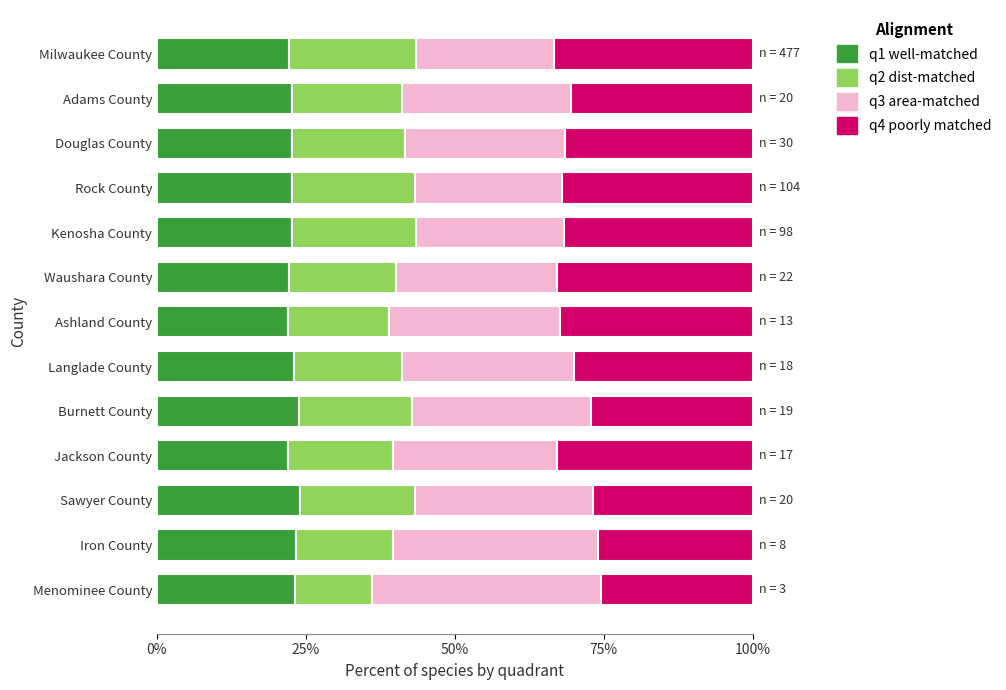

The q1 well-matched series shows 22.7 at Adams County. True or false?

True